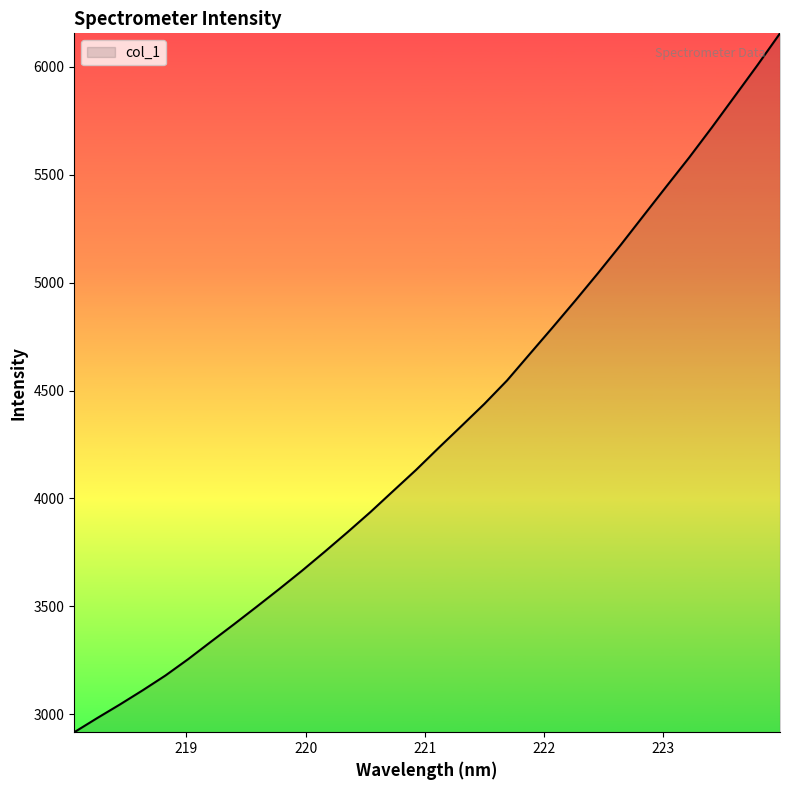

What is the greatest value displayed?

6154.7